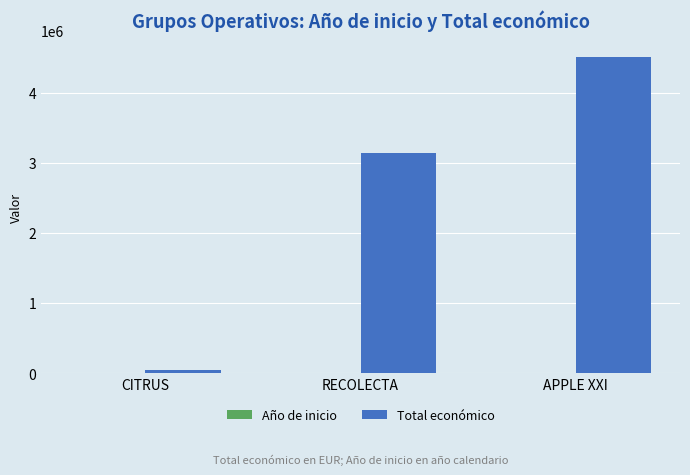

The value of Total económico at RECOLECTA is 874493. True or false?

False